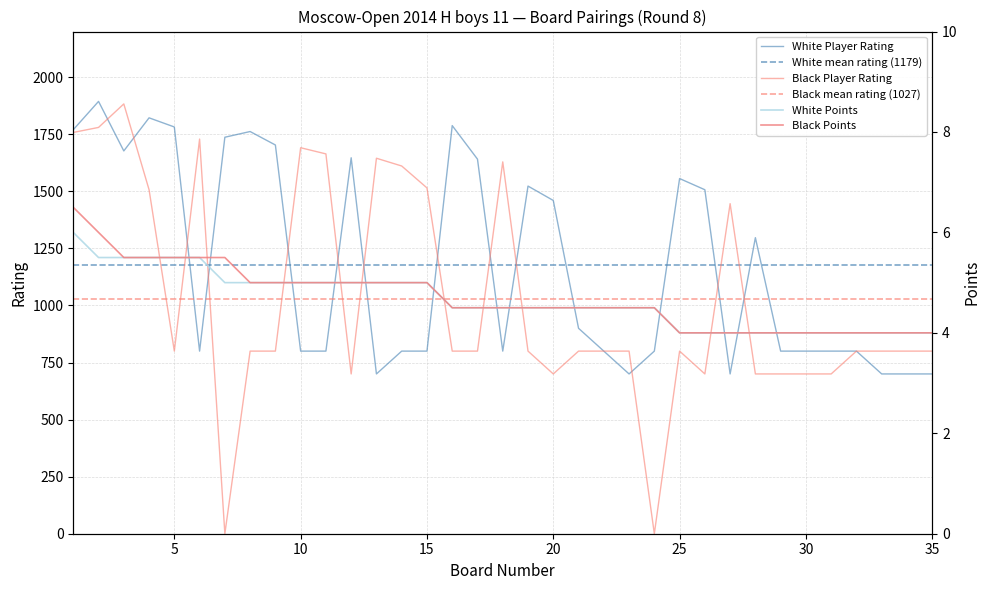

Which label corresponds to the largest value in the chart?

2